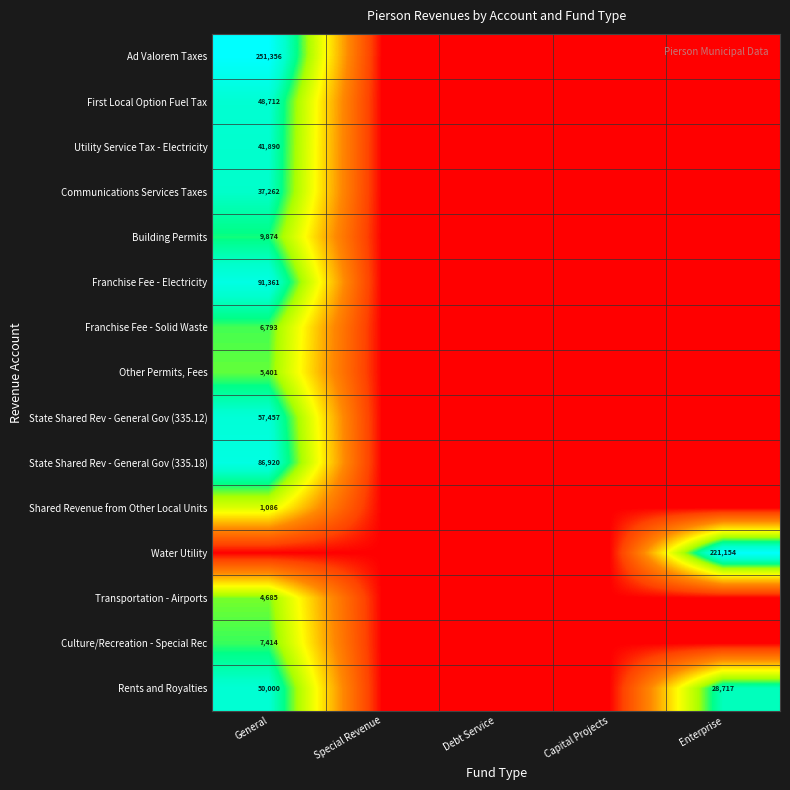

True or false: Culture/Recreation - Special Rec has a value of 7414 at General.

True